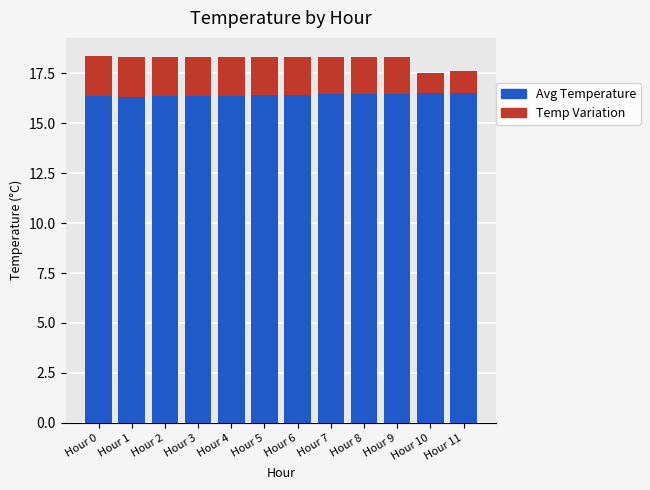

What is the total value across all series at Hour 8?

18.3